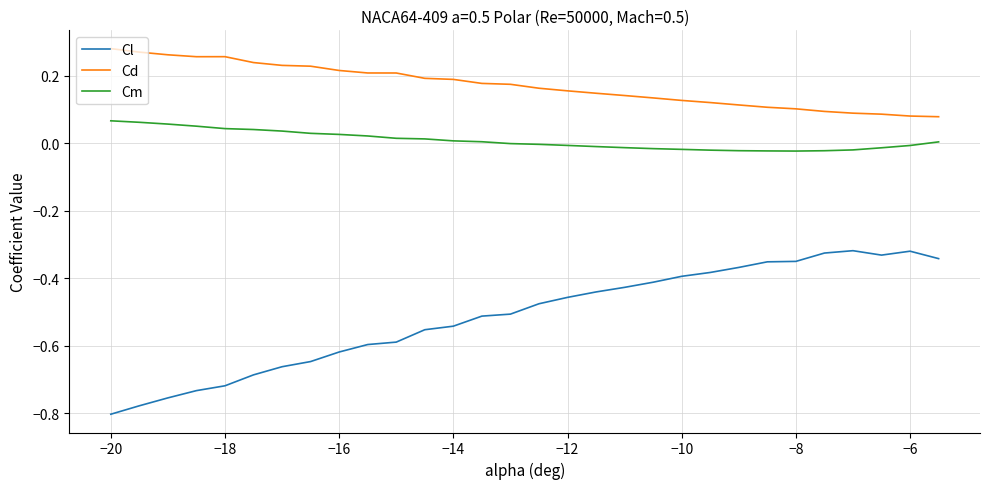

Which series has the largest total across all categories?

Cd